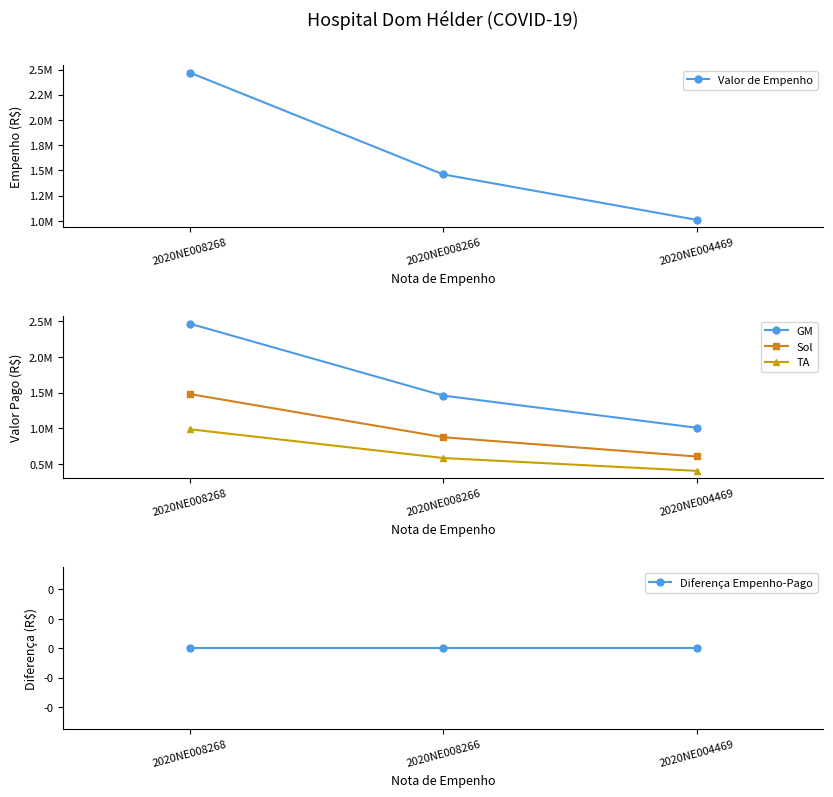

Does the chart display data point markers on the line(s)?

Yes